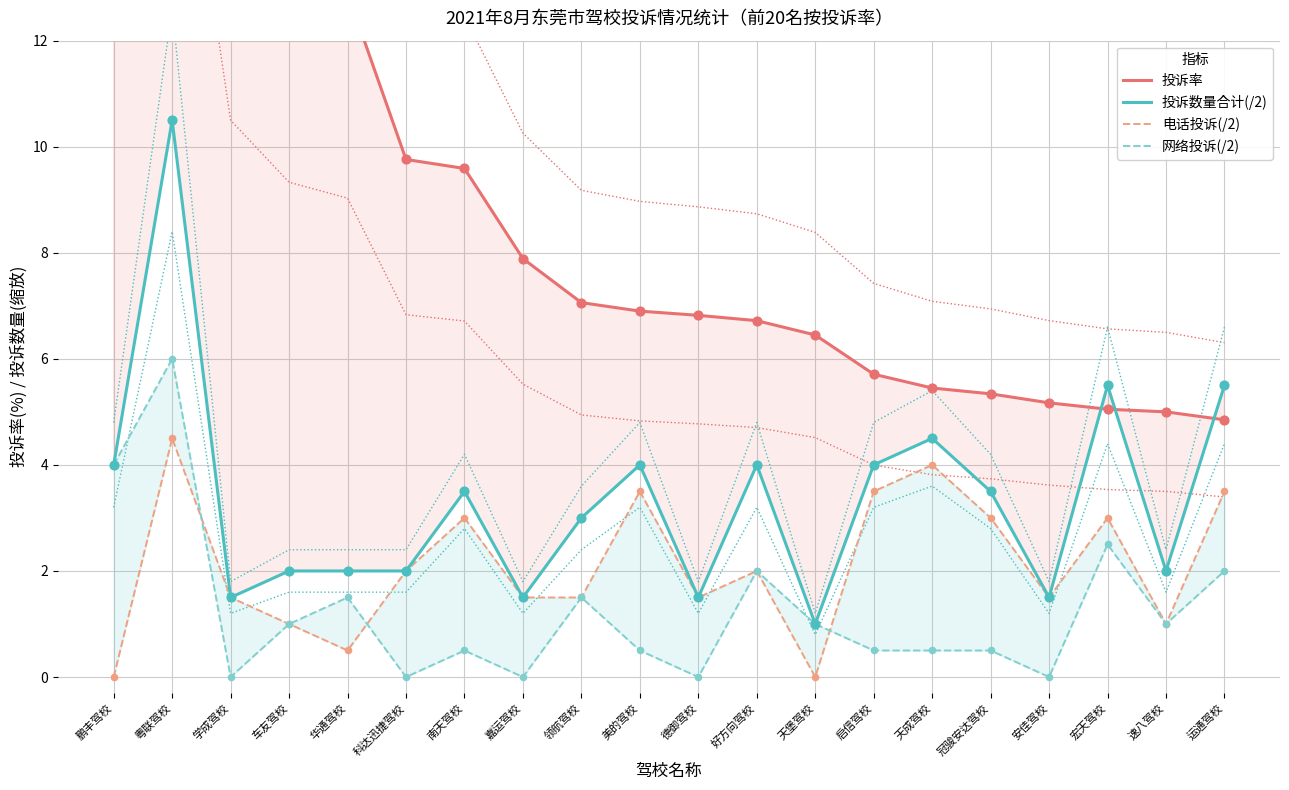

Is the value of 投诉数量合计(/2) at 天成驾校 greater than the value of 投诉率 at 启信驾校?

No